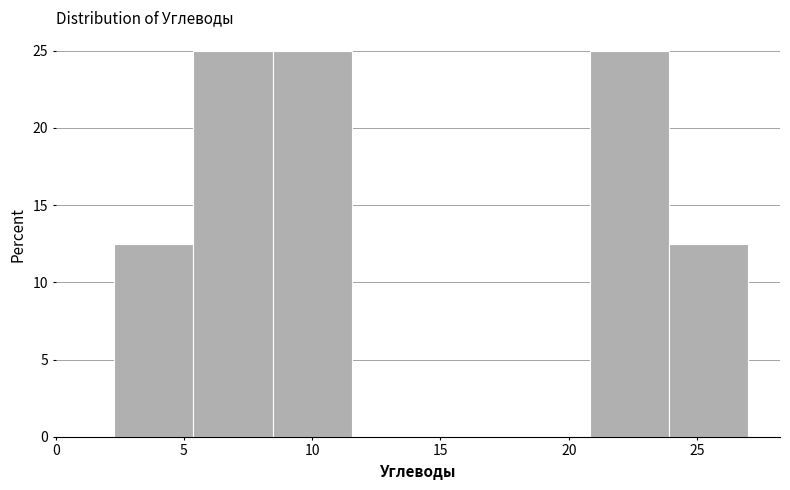

Reading left to right, list every bar in this chart as the range it spans on the x-axis followed by its height. Neither the bar edges nor the heights are printed on the chart, so give them approximately, as read against the axes.

2.5 to 5.5: 12.5
5.5 to 8.5: 25.0
8.5 to 11.5: 25.0
11.5 to 14.5: 0
14.5 to 17.5: 0
17.5 to 21.0: 0
21.0 to 24.0: 25.0
24.0 to 27.0: 12.5